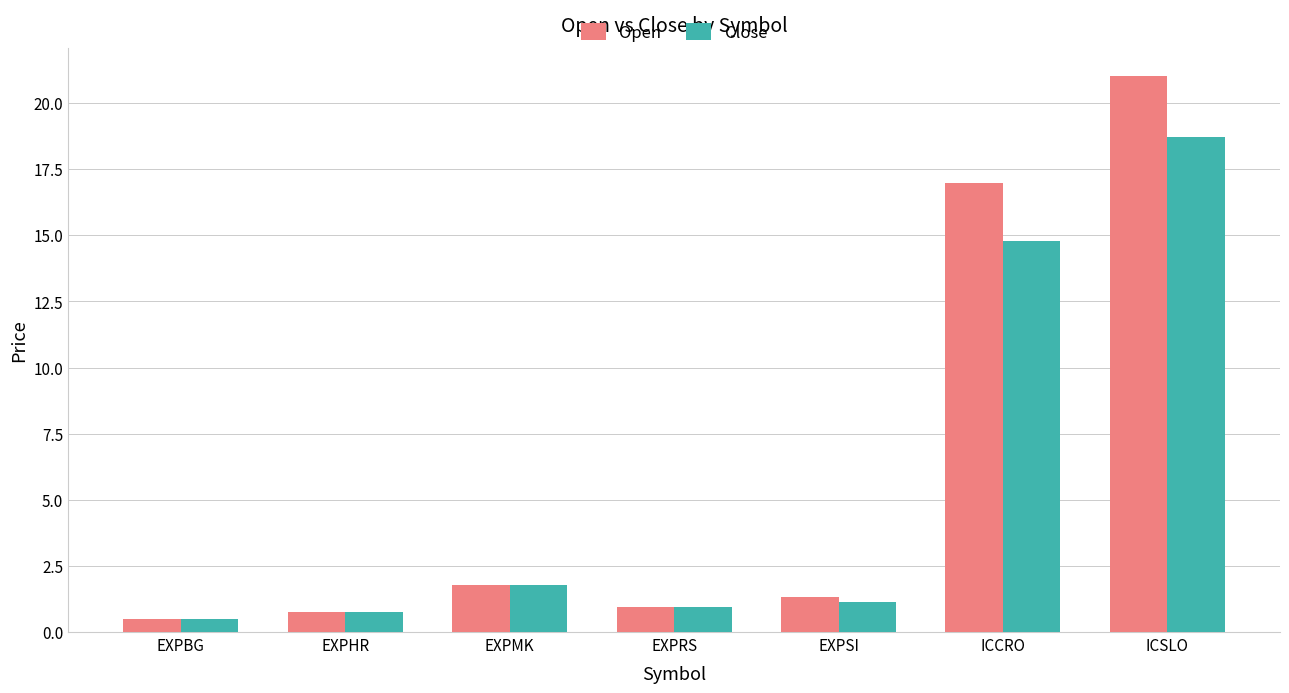

What is the lowest value of the Close series?

0.5